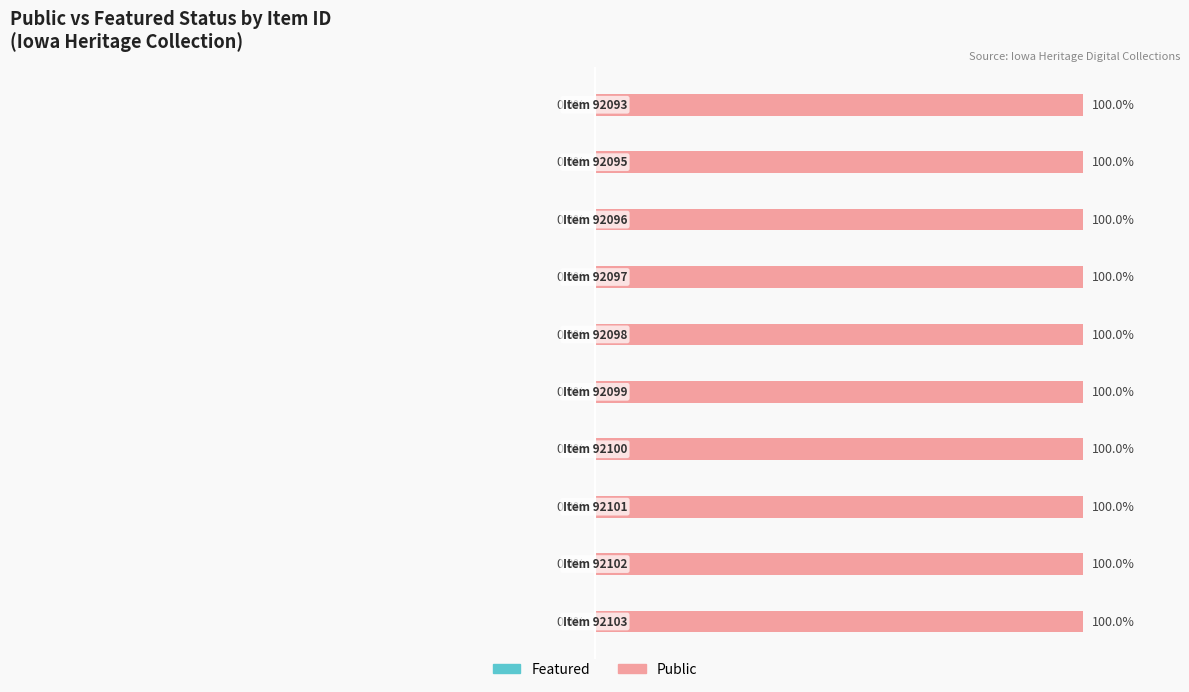

What is the value of the Private (public=1) bar at the 7th from the left?

1